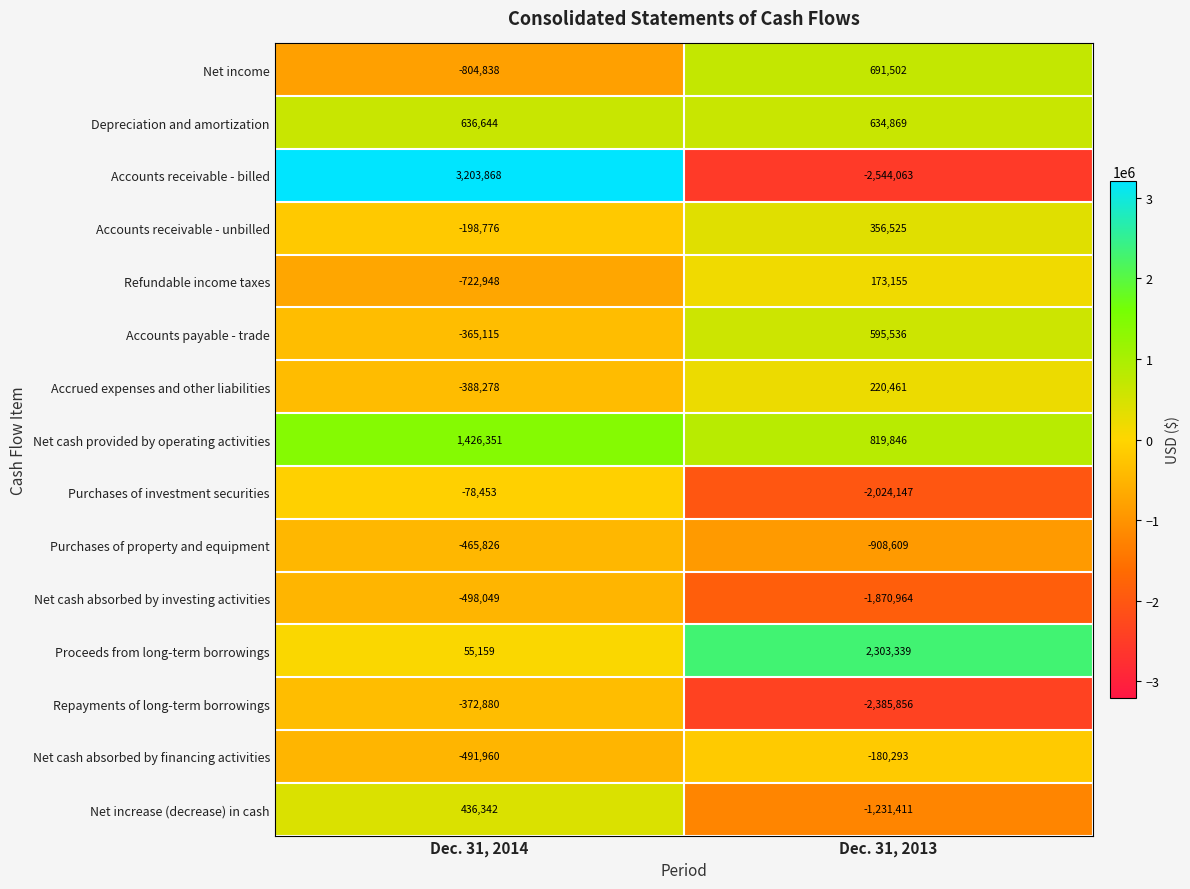

The Depreciation and amortization series shows 295503 at Dec. 31, 2013. True or false?

False